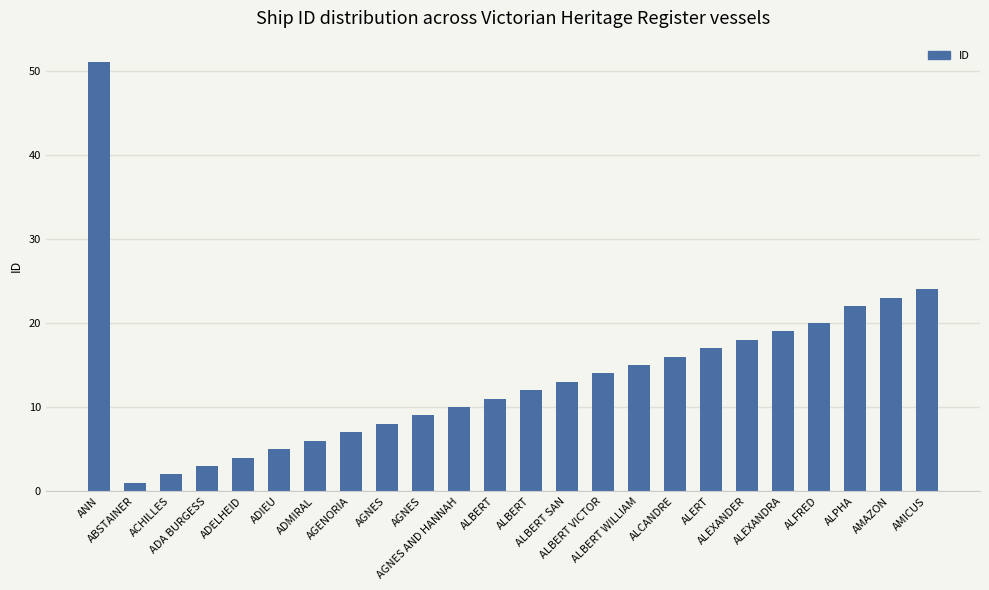

Approximately how many times larger is the value at ADIEU compared to ALEXANDER?

0.3